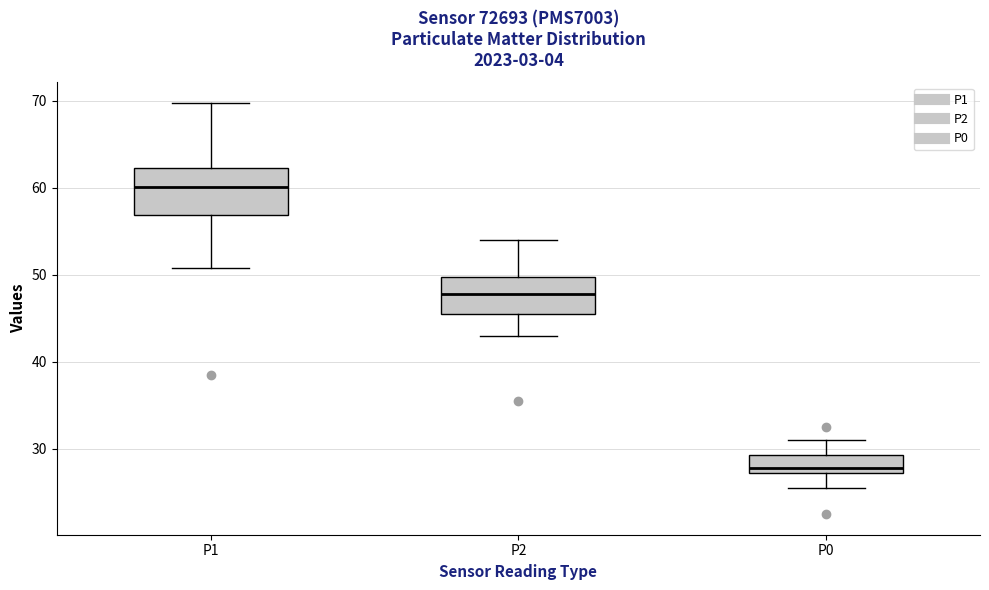

Where is the upper edge of the box for P1 on the y-axis? The values are not printed on the chart, so give them approximately, as read against the axis.

62